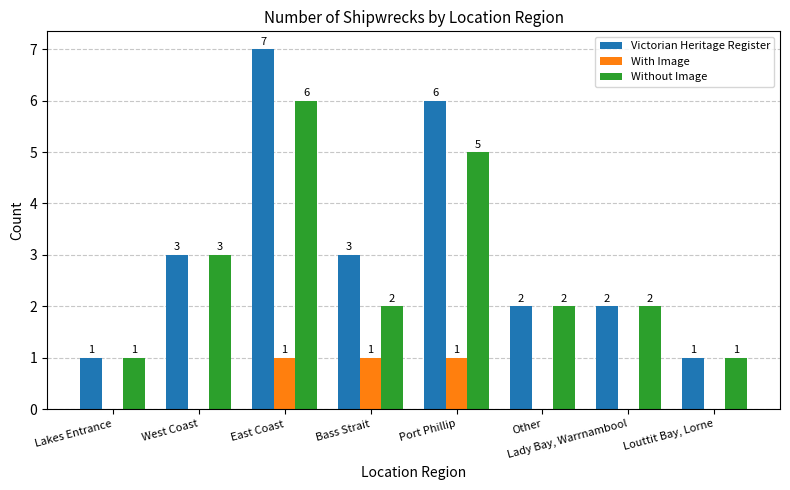

Which label corresponds to the largest value in the chart?

East Coast